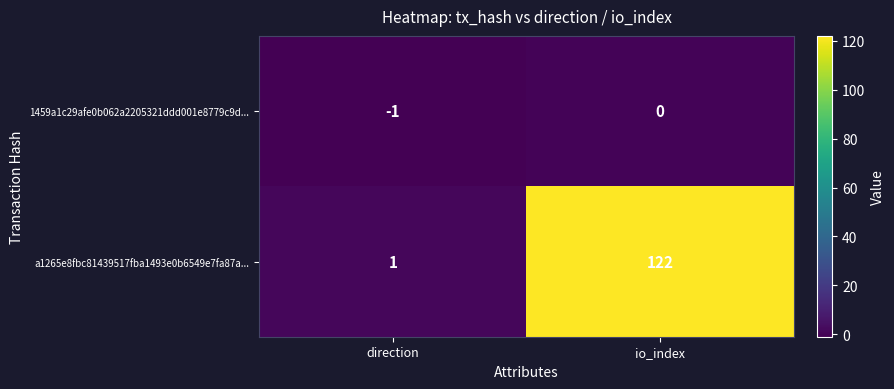

The a1265e8fbc81439517fba1493e0b6549e7fa87a... series shows 122 at io_index. True or false?

True